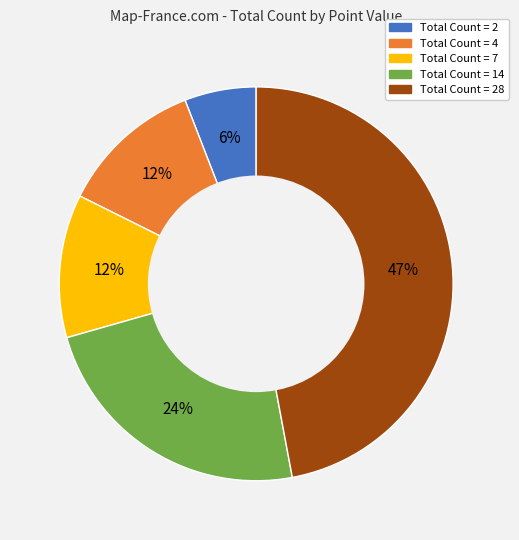

How many slices are in this pie chart?

5